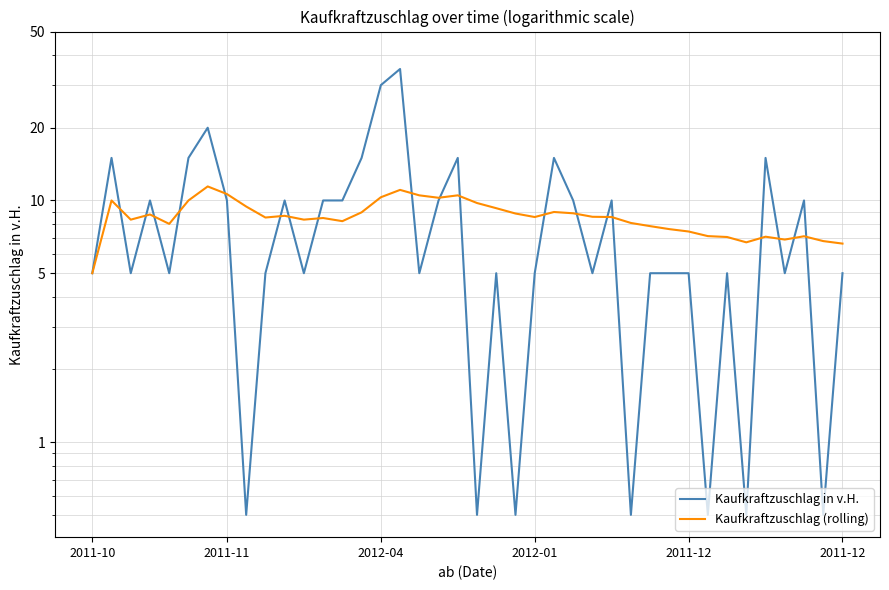

Is this an area chart (filled region under the line)?

No